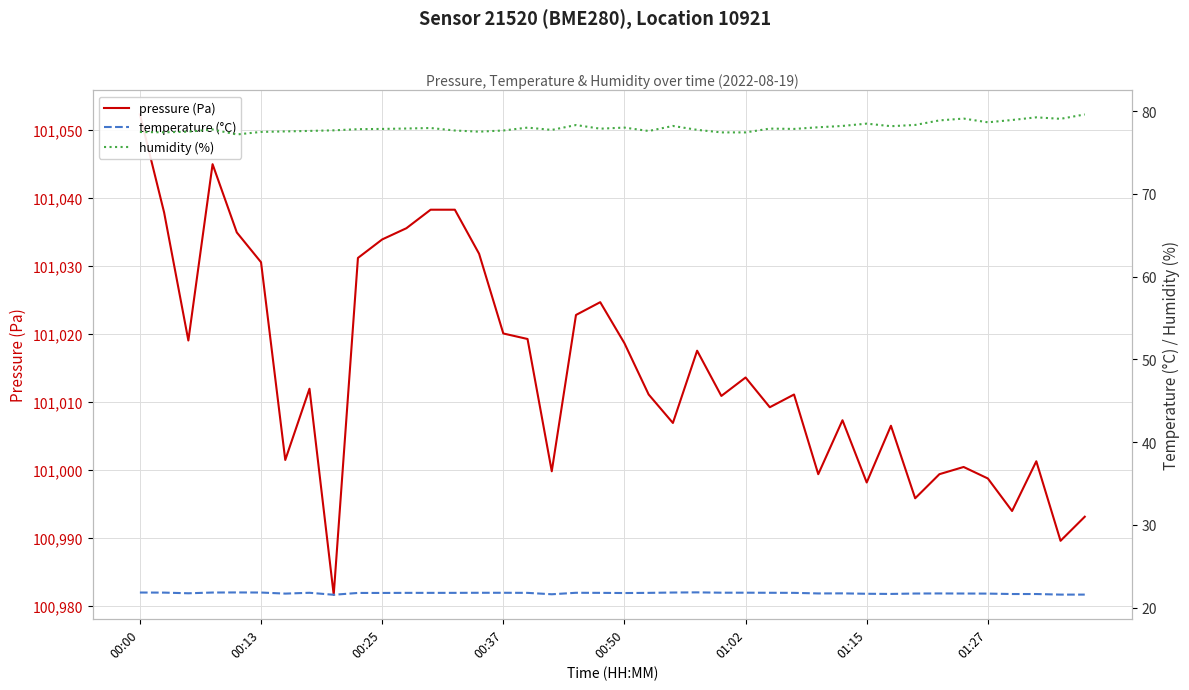

True or false: temperature (°C) and pressure (Pa) intersect in this chart.

False